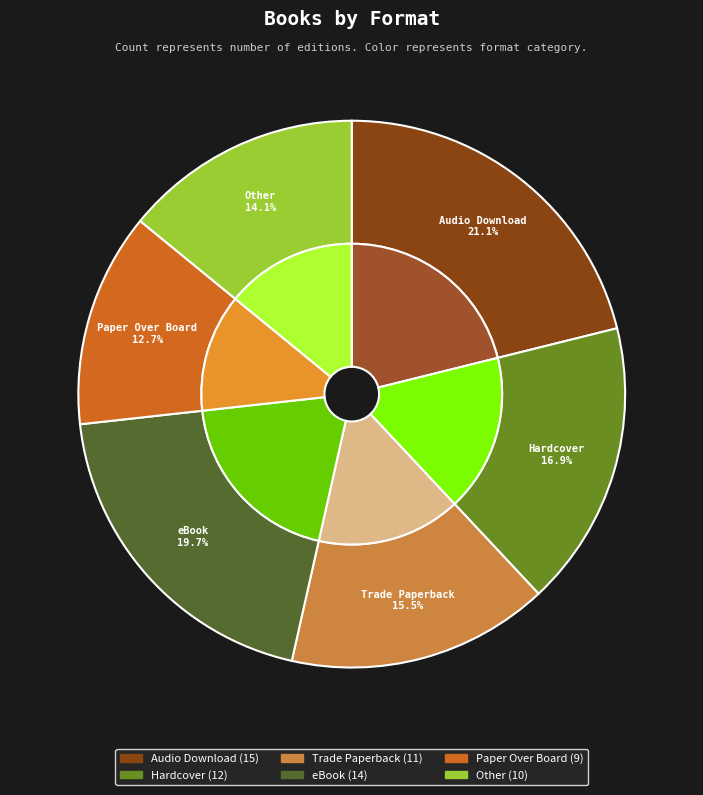

Is the sum of eBook and Paper Over Board greater than half?

No